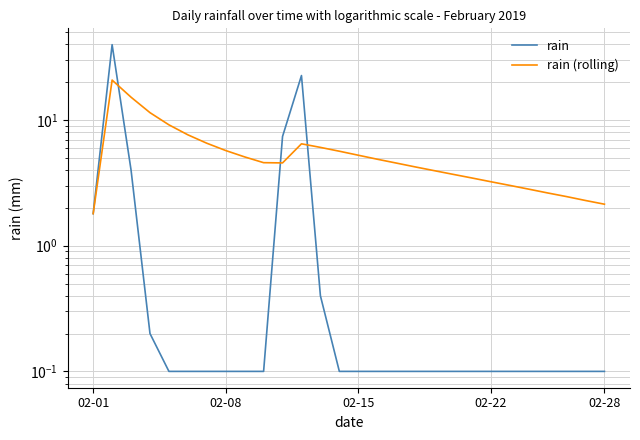

Reading left to right, extract all data points from this chart.

rain: 1.8	39.8	4.0	0.2	0.1	0.1	0.1	0.1	0.1	0.1	7.4	22.6	0.4	0.1	0.1	0.1	0.1	0.1	0.1	0.1	0.1	0.1	0.1	0.1	0.1	0.1	0.1	0.1
rain (rolling): 1.8	20.8	15.2	11.4	9.2	7.6	6.5	5.7	5.1	4.6	4.6	6.5	6.1	5.7	5.2	4.9	4.5	4.2	4.0	3.7	3.5	3.2	3.0	2.8	2.6	2.5	2.3	2.1